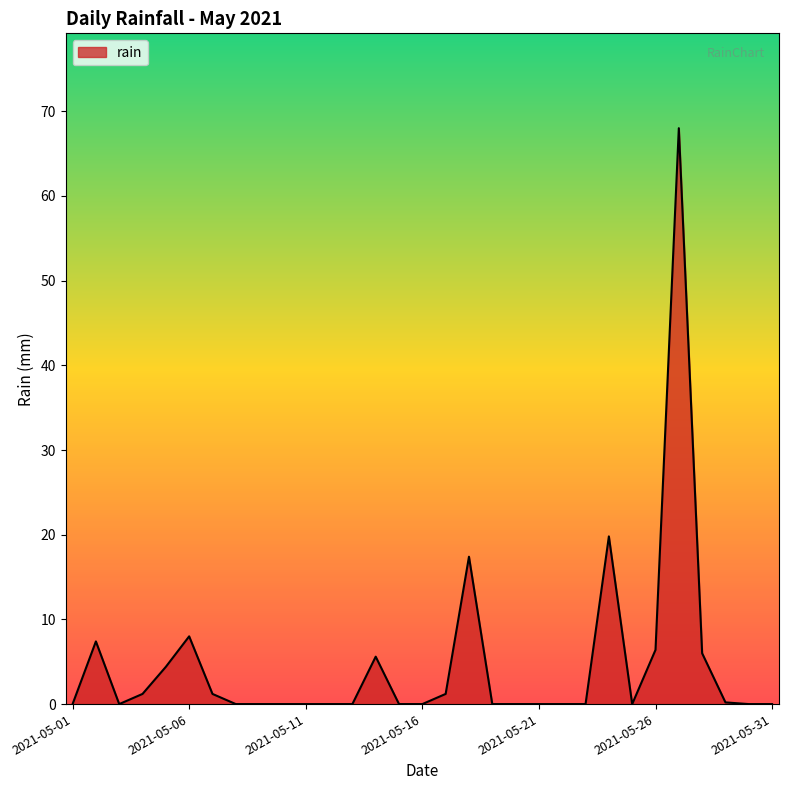

What is the greatest value displayed?

68.0